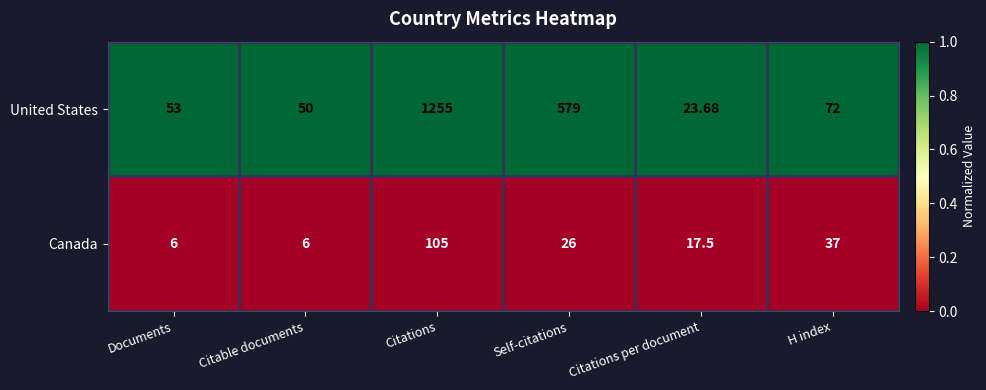

Between Self-citations and H index, which series saw the biggest shift?

United States